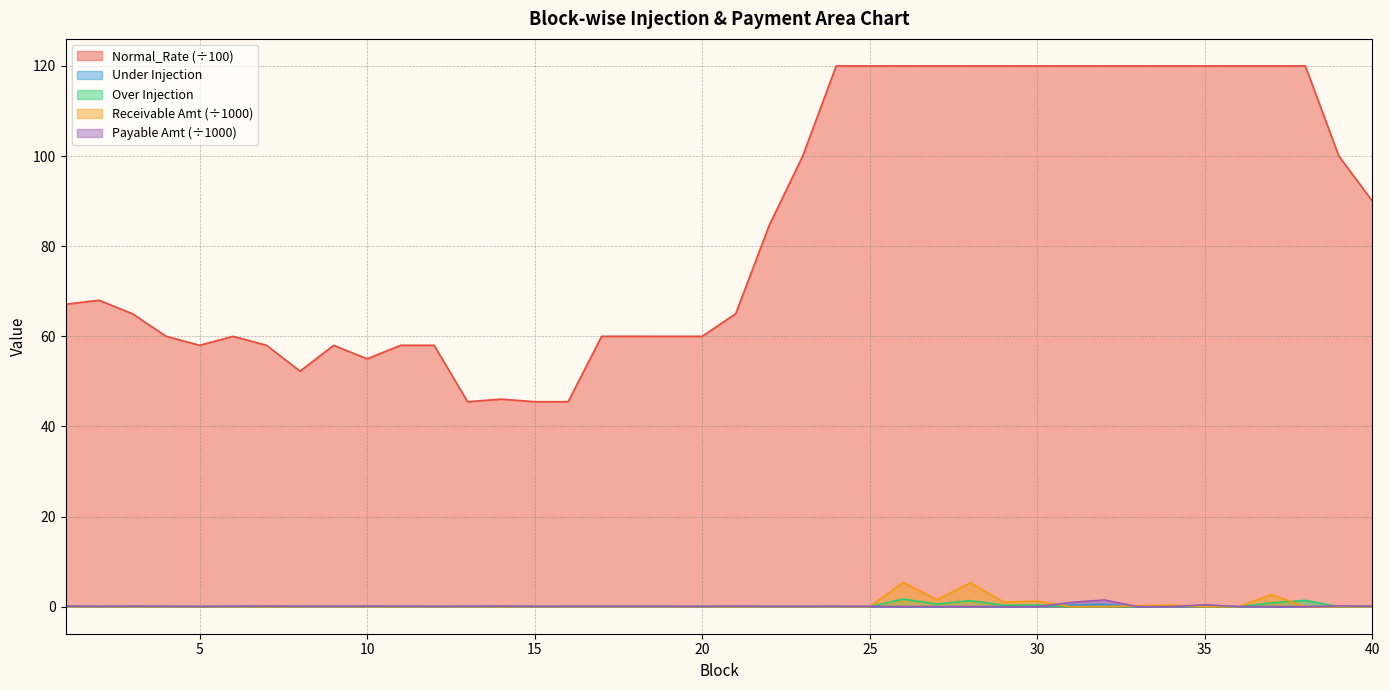

Which series ends up on top after the final intersection of Under Injection and Receivable Amount in INR?

Receivable Amount in INR